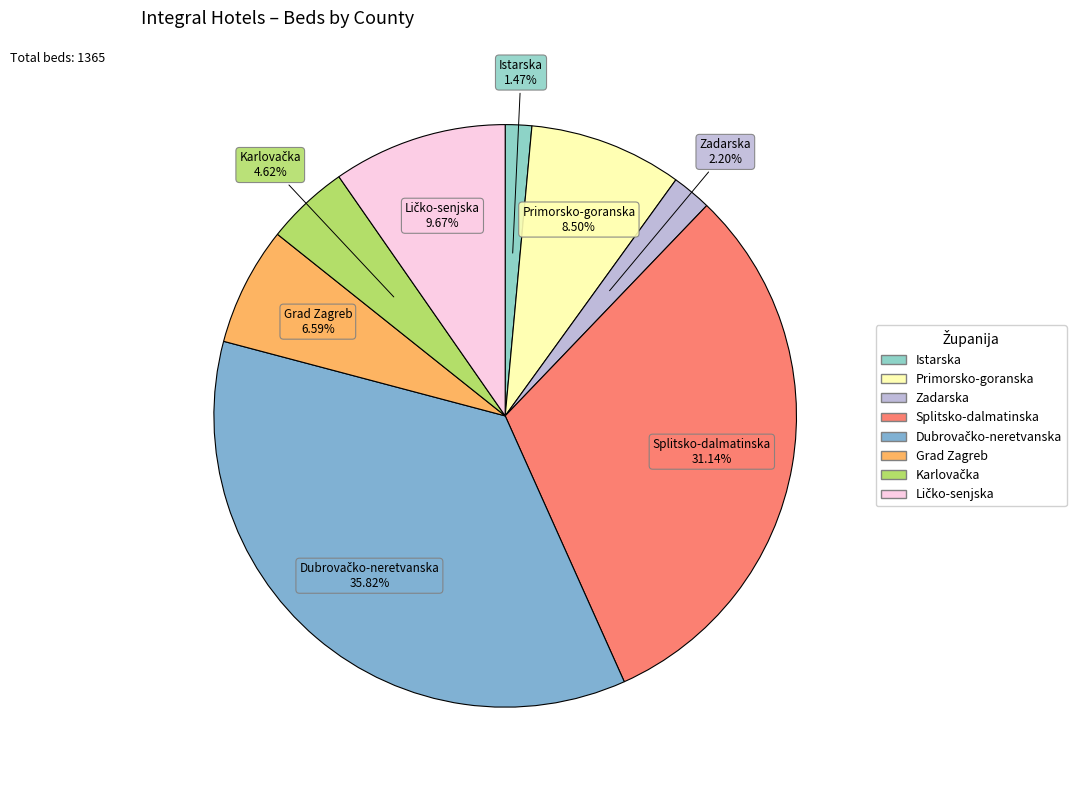

How many segments does this pie chart have?

8